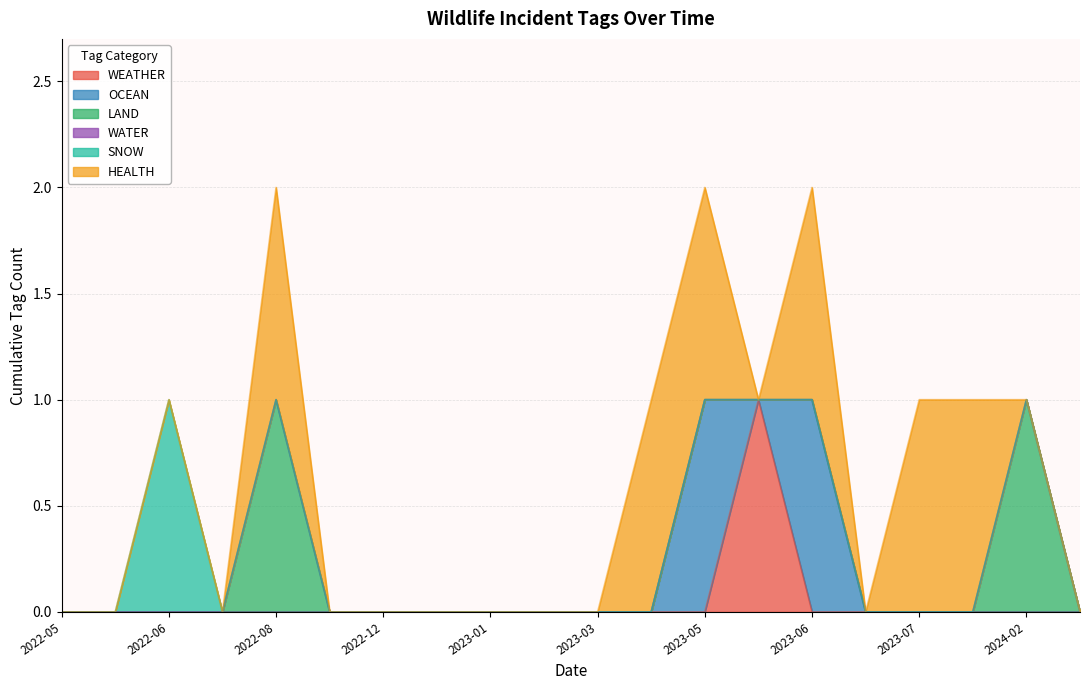

Reading left to right, extract all data points from this chart.

WEATHER: 2022-05=0	2022-06=0	2022-06=0	2022-06=0	2022-08=0	2022-09=0	2022-12=0	2022-12=0	2023-01=0	2023-01=0	2023-03=0	2023-03=0	2023-05=0	2023-06=1	2023-06=0	2023-07=0	2023-07=0	2023-08=0	2024-02=0	2024-04=0
OCEAN: 2022-05=0	2022-06=0	2022-06=0	2022-06=0	2022-08=0	2022-09=0	2022-12=0	2022-12=0	2023-01=0	2023-01=0	2023-03=0	2023-03=0	2023-05=1	2023-06=0	2023-06=1	2023-07=0	2023-07=0	2023-08=0	2024-02=0	2024-04=0
LAND: 2022-05=0	2022-06=0	2022-06=0	2022-06=0	2022-08=1	2022-09=0	2022-12=0	2022-12=0	2023-01=0	2023-01=0	2023-03=0	2023-03=0	2023-05=0	2023-06=0	2023-06=0	2023-07=0	2023-07=0	2023-08=0	2024-02=1	2024-04=0
WATER: 2022-05=0	2022-06=0	2022-06=0	2022-06=0	2022-08=0	2022-09=0	2022-12=0	2022-12=0	2023-01=0	2023-01=0	2023-03=0	2023-03=0	2023-05=0	2023-06=0	2023-06=0	2023-07=0	2023-07=0	2023-08=0	2024-02=0	2024-04=0
SNOW: 2022-05=0	2022-06=0	2022-06=1	2022-06=0	2022-08=0	2022-09=0	2022-12=0	2022-12=0	2023-01=0	2023-01=0	2023-03=0	2023-03=0	2023-05=0	2023-06=0	2023-06=0	2023-07=0	2023-07=0	2023-08=0	2024-02=0	2024-04=0
HEALTH: 2022-05=0	2022-06=0	2022-06=0	2022-06=0	2022-08=1	2022-09=0	2022-12=0	2022-12=0	2023-01=0	2023-01=0	2023-03=0	2023-03=1	2023-05=1	2023-06=0	2023-06=1	2023-07=0	2023-07=1	2023-08=1	2024-02=0	2024-04=0